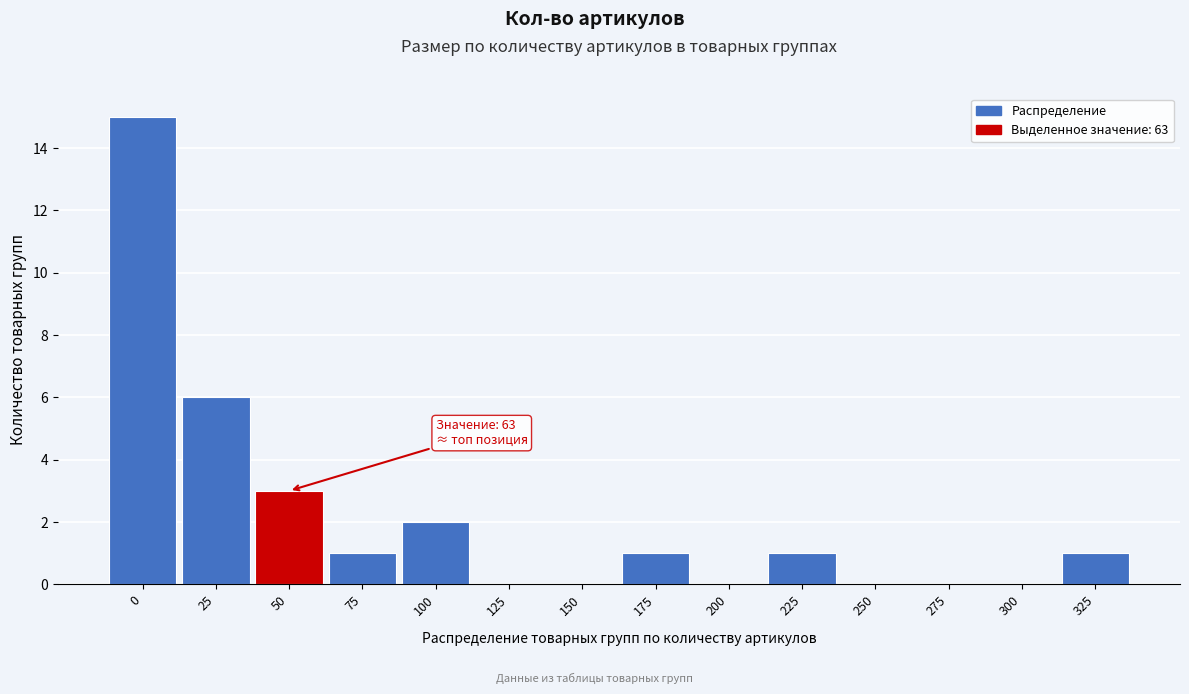

Reading left to right, list all the values displayed in this chart.

0=15	25=6	50=3	75=1	100=2	125=0	150=0	175=1	200=0	225=1	250=0	275=0	300=0	325=1